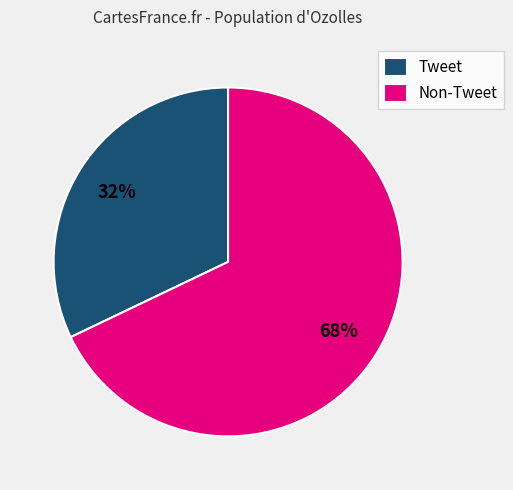

Is there any slice that represents more than half of the pie?

Yes